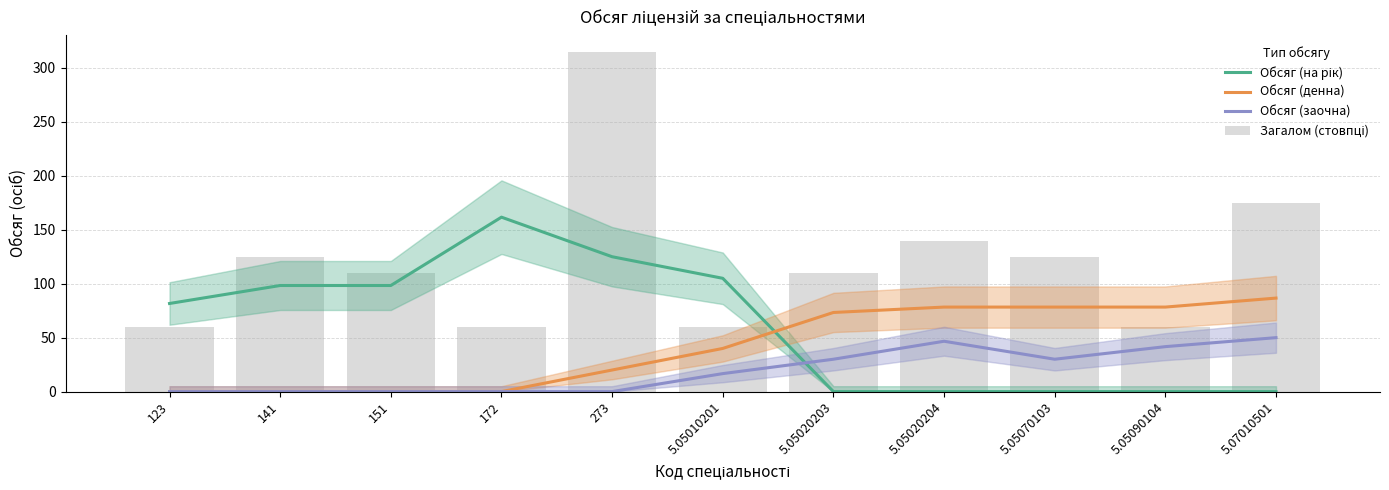

Are the bars horizontal?

No